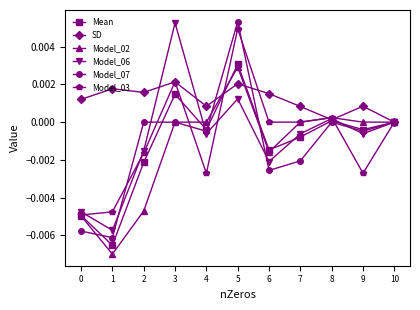

What are all the series names shown in the legend?

Mean, SD, Model_02, Model_06, Model_07, Model_03